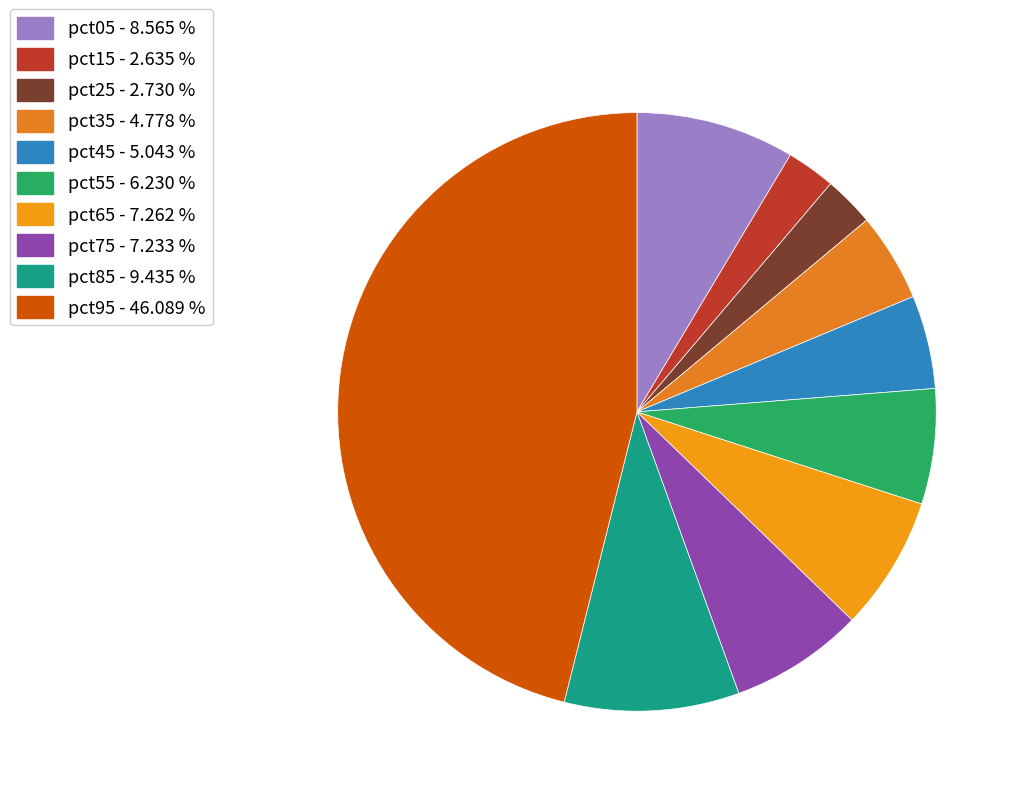

Count the number of slices in the pie.

10